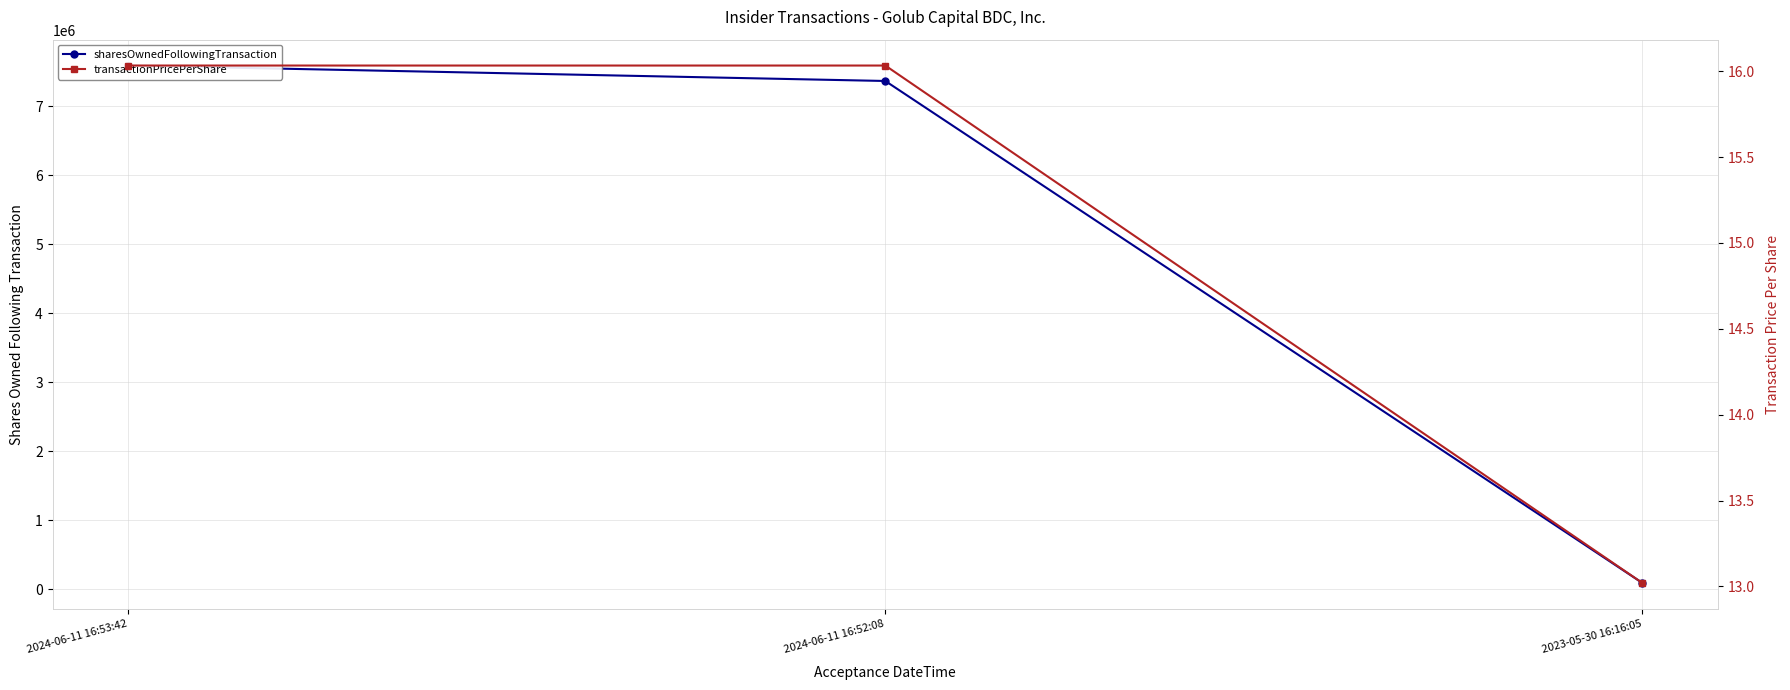

True or false: sharesOwnedFollowingTransaction has a value of 90291.0 at 2023-05-30 16:16:05.

True